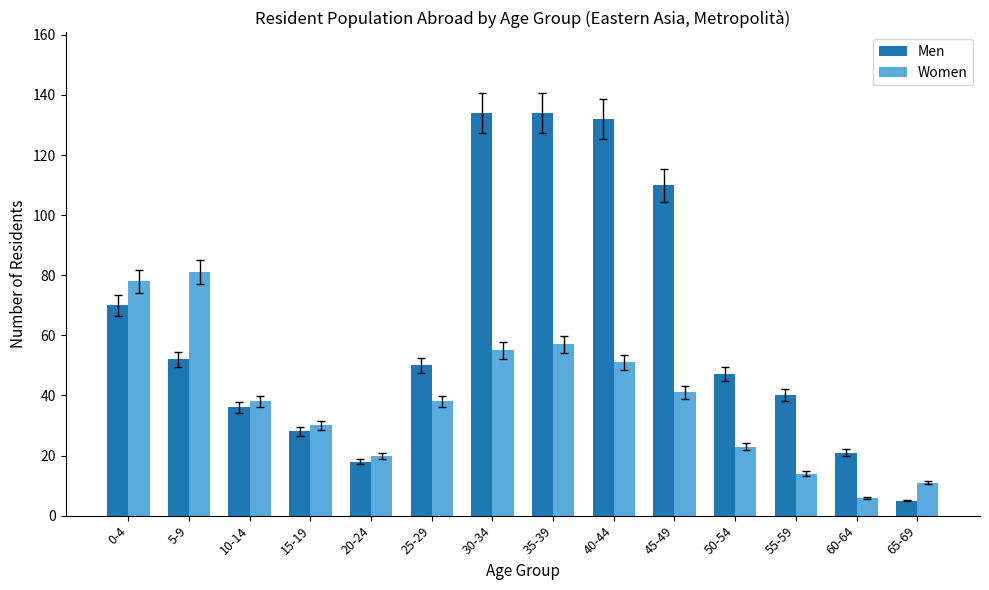

What is the total value across all series at 35-39?

191